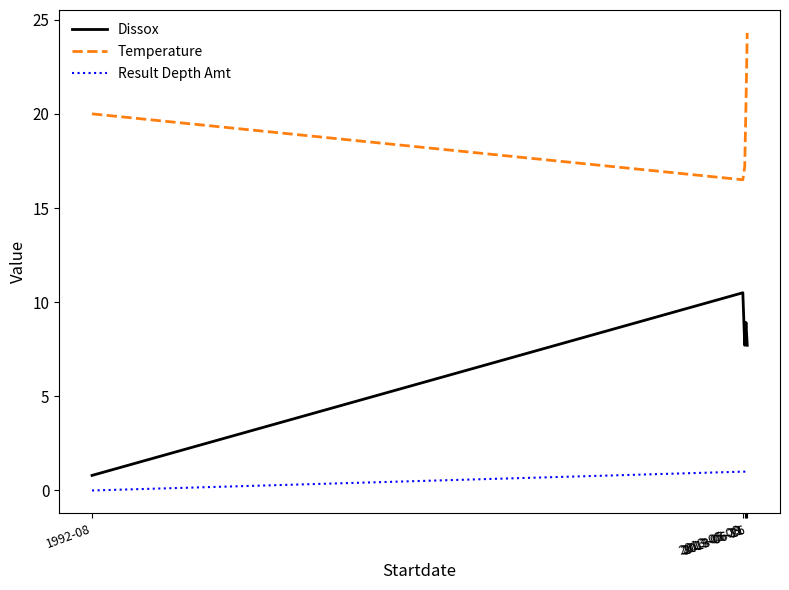

Where is the first local minimum for Dissox?

2013-05-29